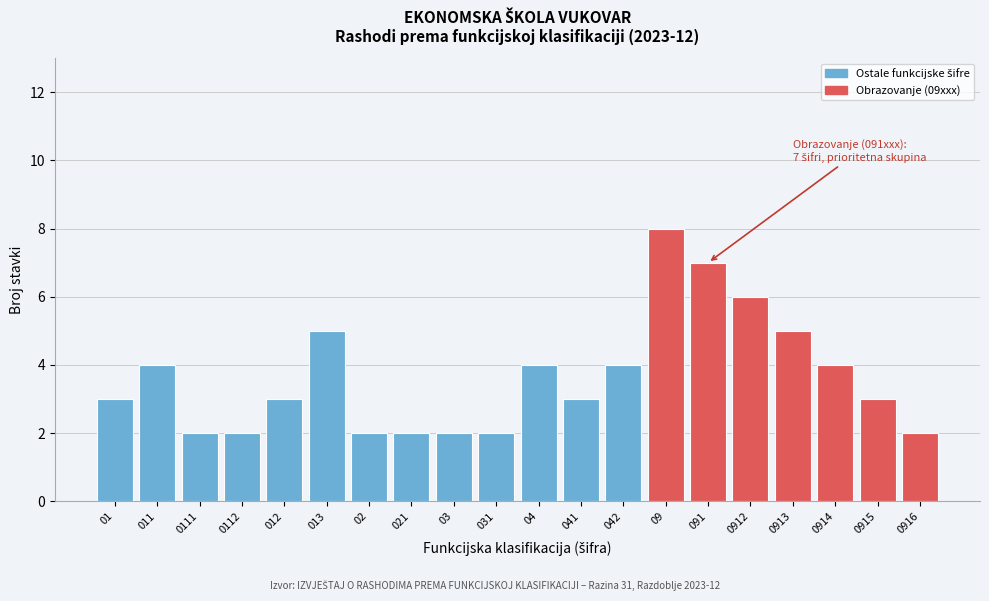

Reading left to right, transcribe all the data shown in this chart.

01=3	011=4	0111=2	0112=2	012=3	013=5	02=2	021=2	03=2	031=2	04=4	041=3	042=4	09=8	091=7	0912=6	0913=5	0914=4	0915=3	0916=2